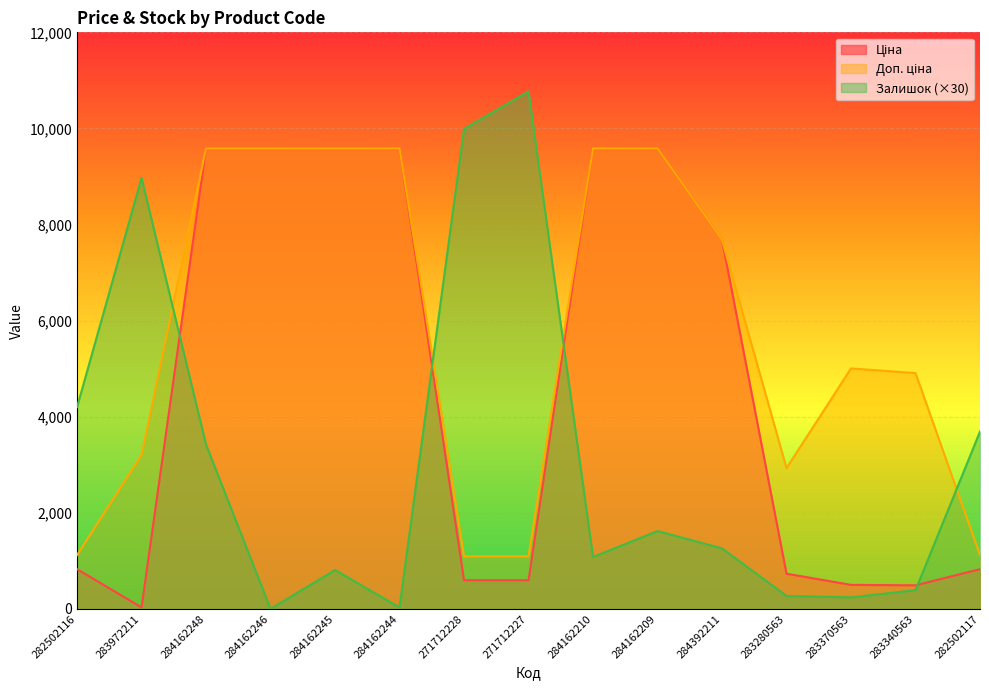

What are all the series names shown in the legend?

Ціна, Доп. ціна, Залишок